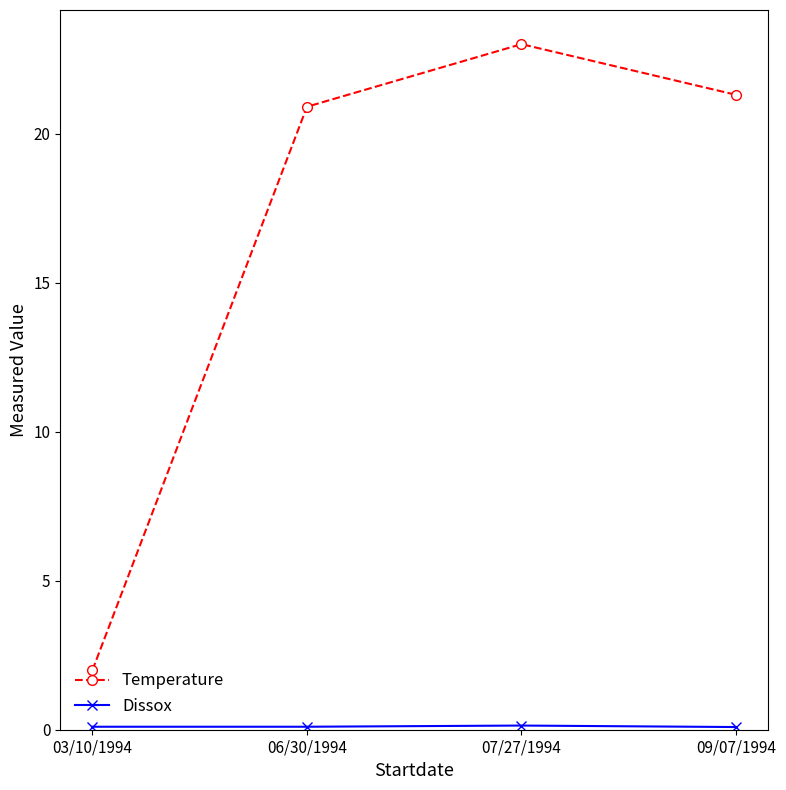

What is the value of the Temperature point at the 1st from the left?

2.0